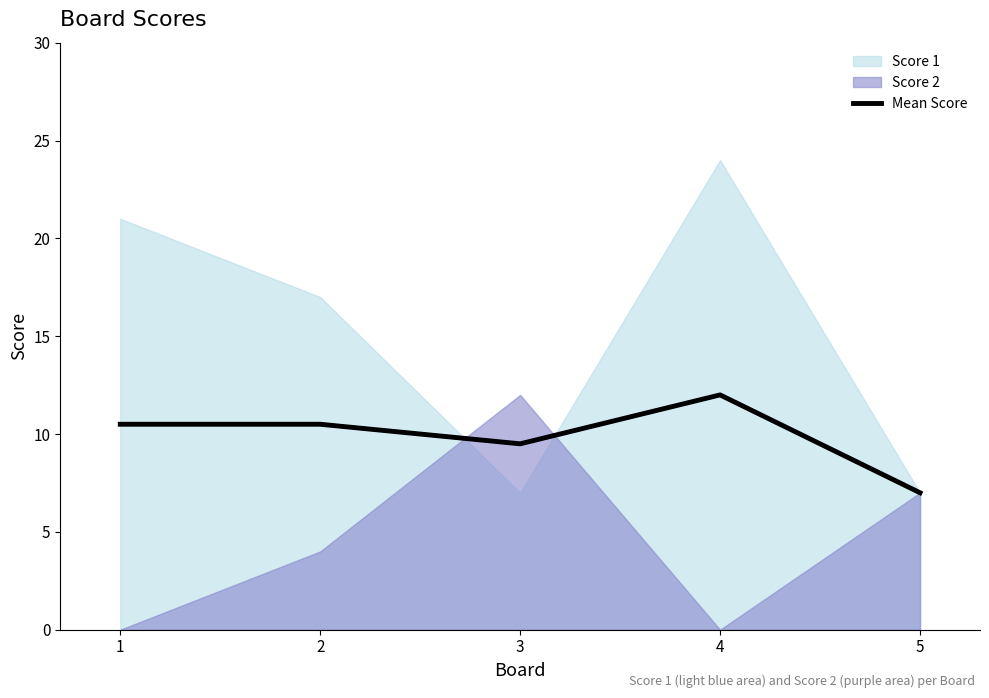

Rank the categories by value from lowest to highest.

5, 3, 1, 2, 4